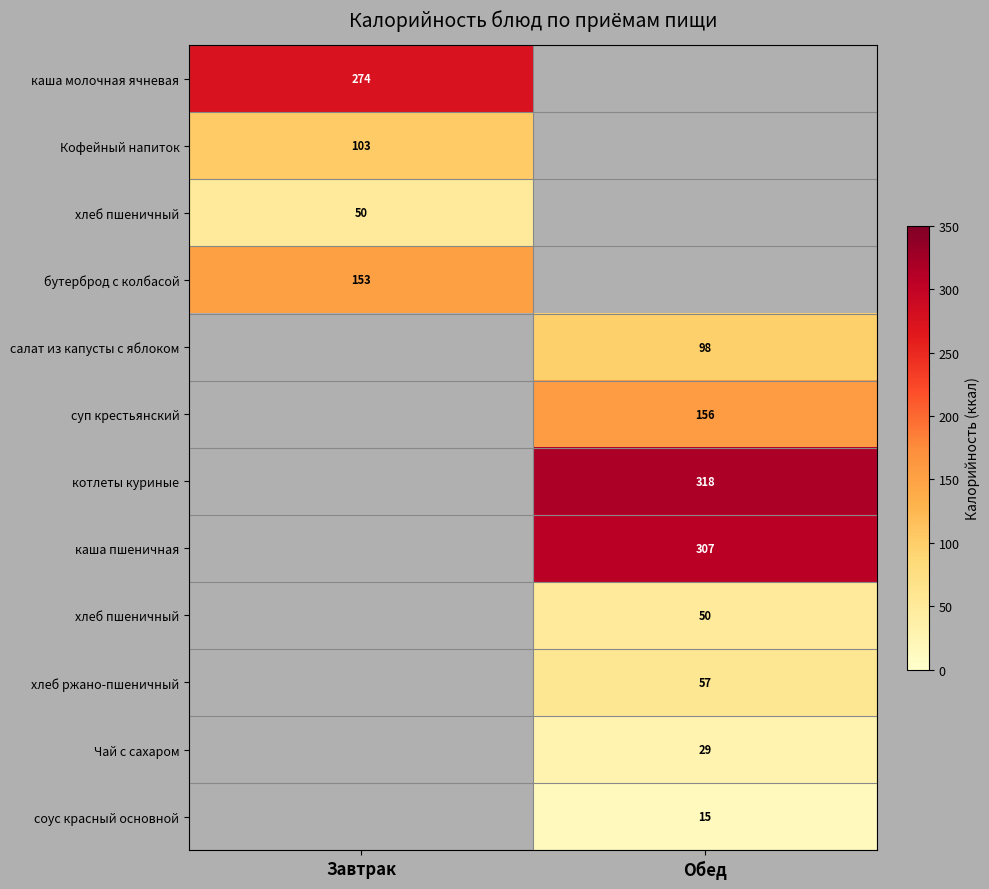

Between Завтрак and Обед, which is larger?

Обед